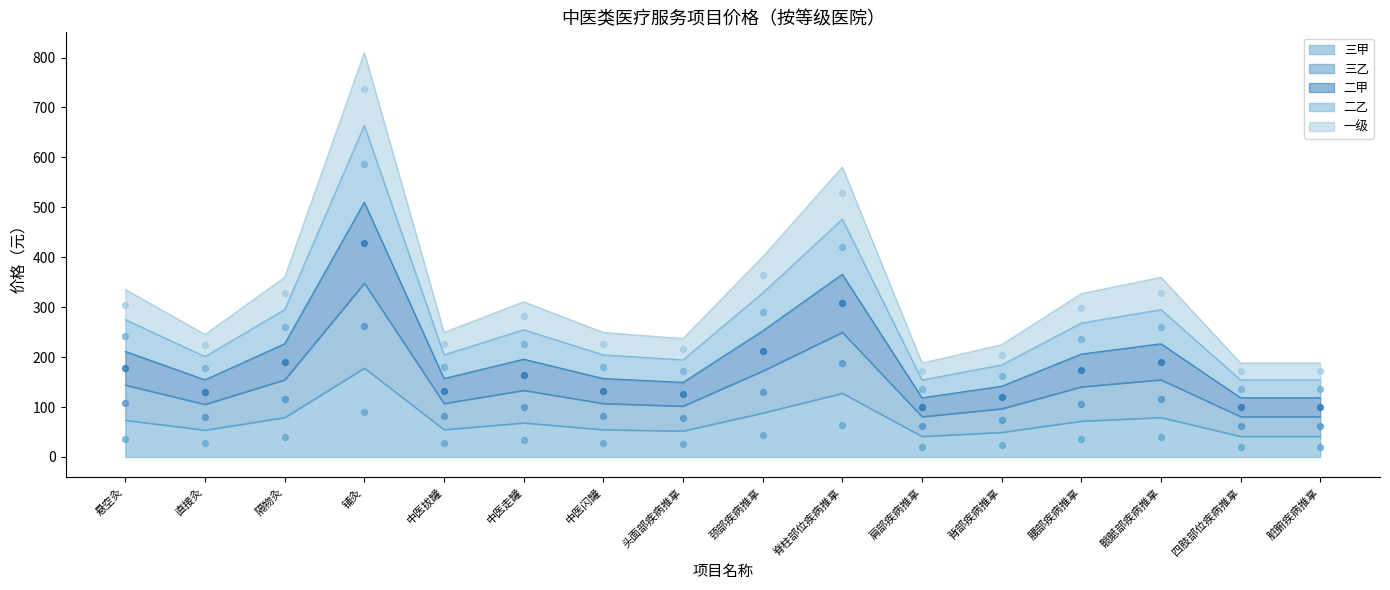

What are all the series names shown in the legend?

三甲, 三乙, 二甲, 二乙, 一级